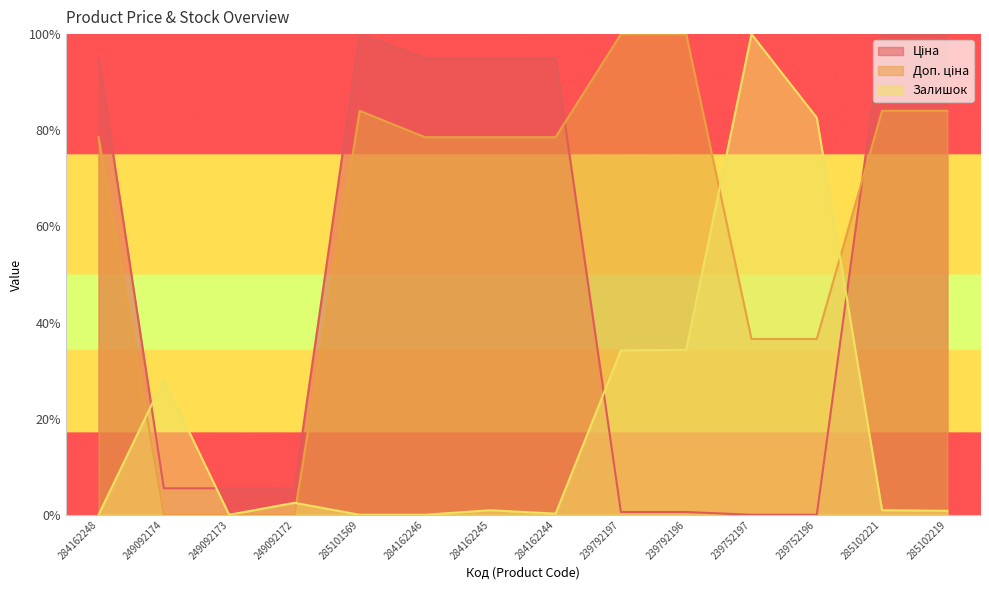

Is it true that Доп. ціна equals 164.9 at 239792197?

False